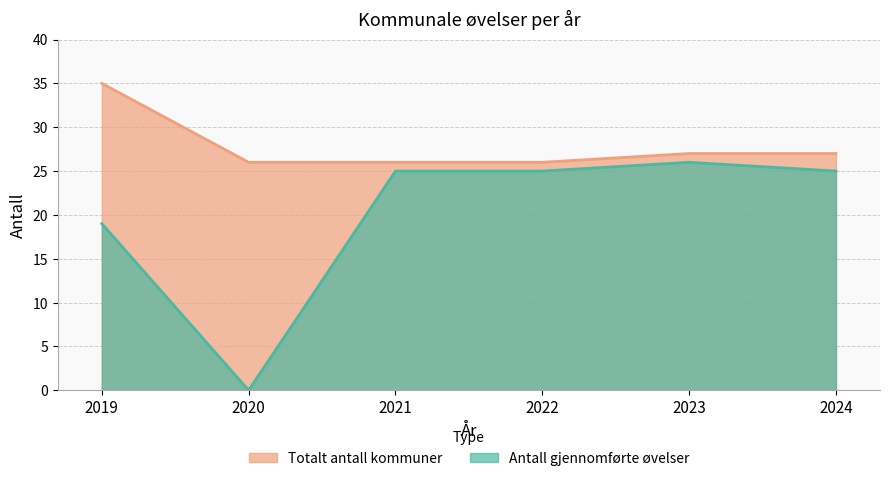

Which series has the widest spread of values?

Antall gjennomførte øvelser